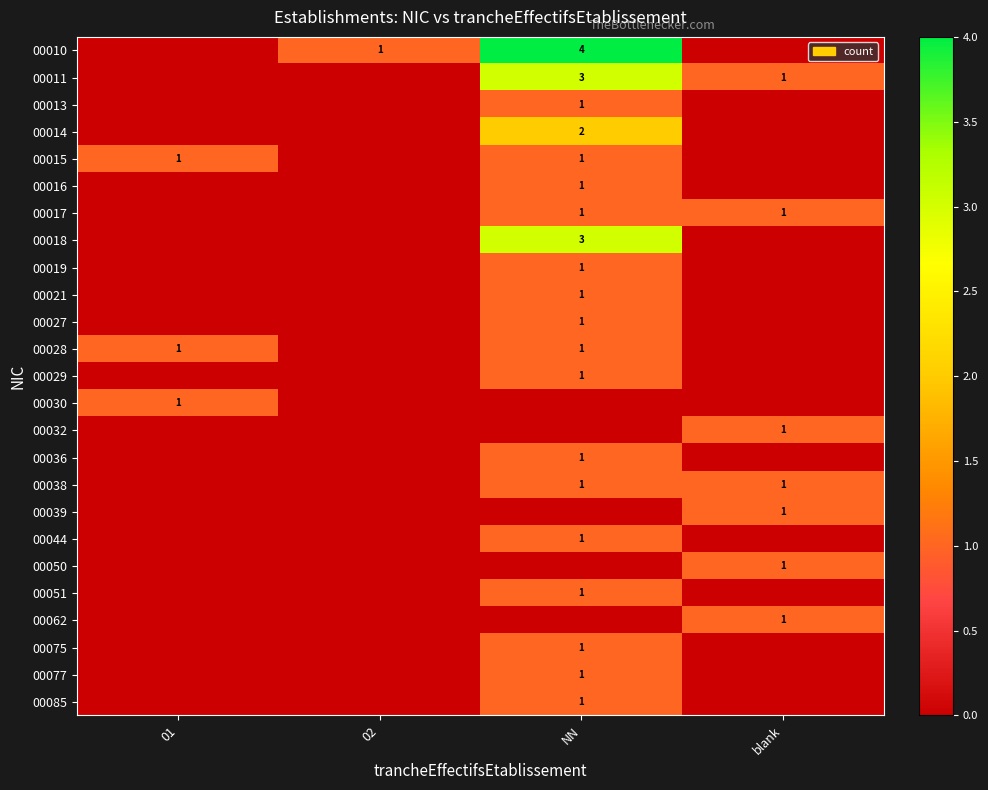

True or false: 00085 has a value of 0 at NN.

False